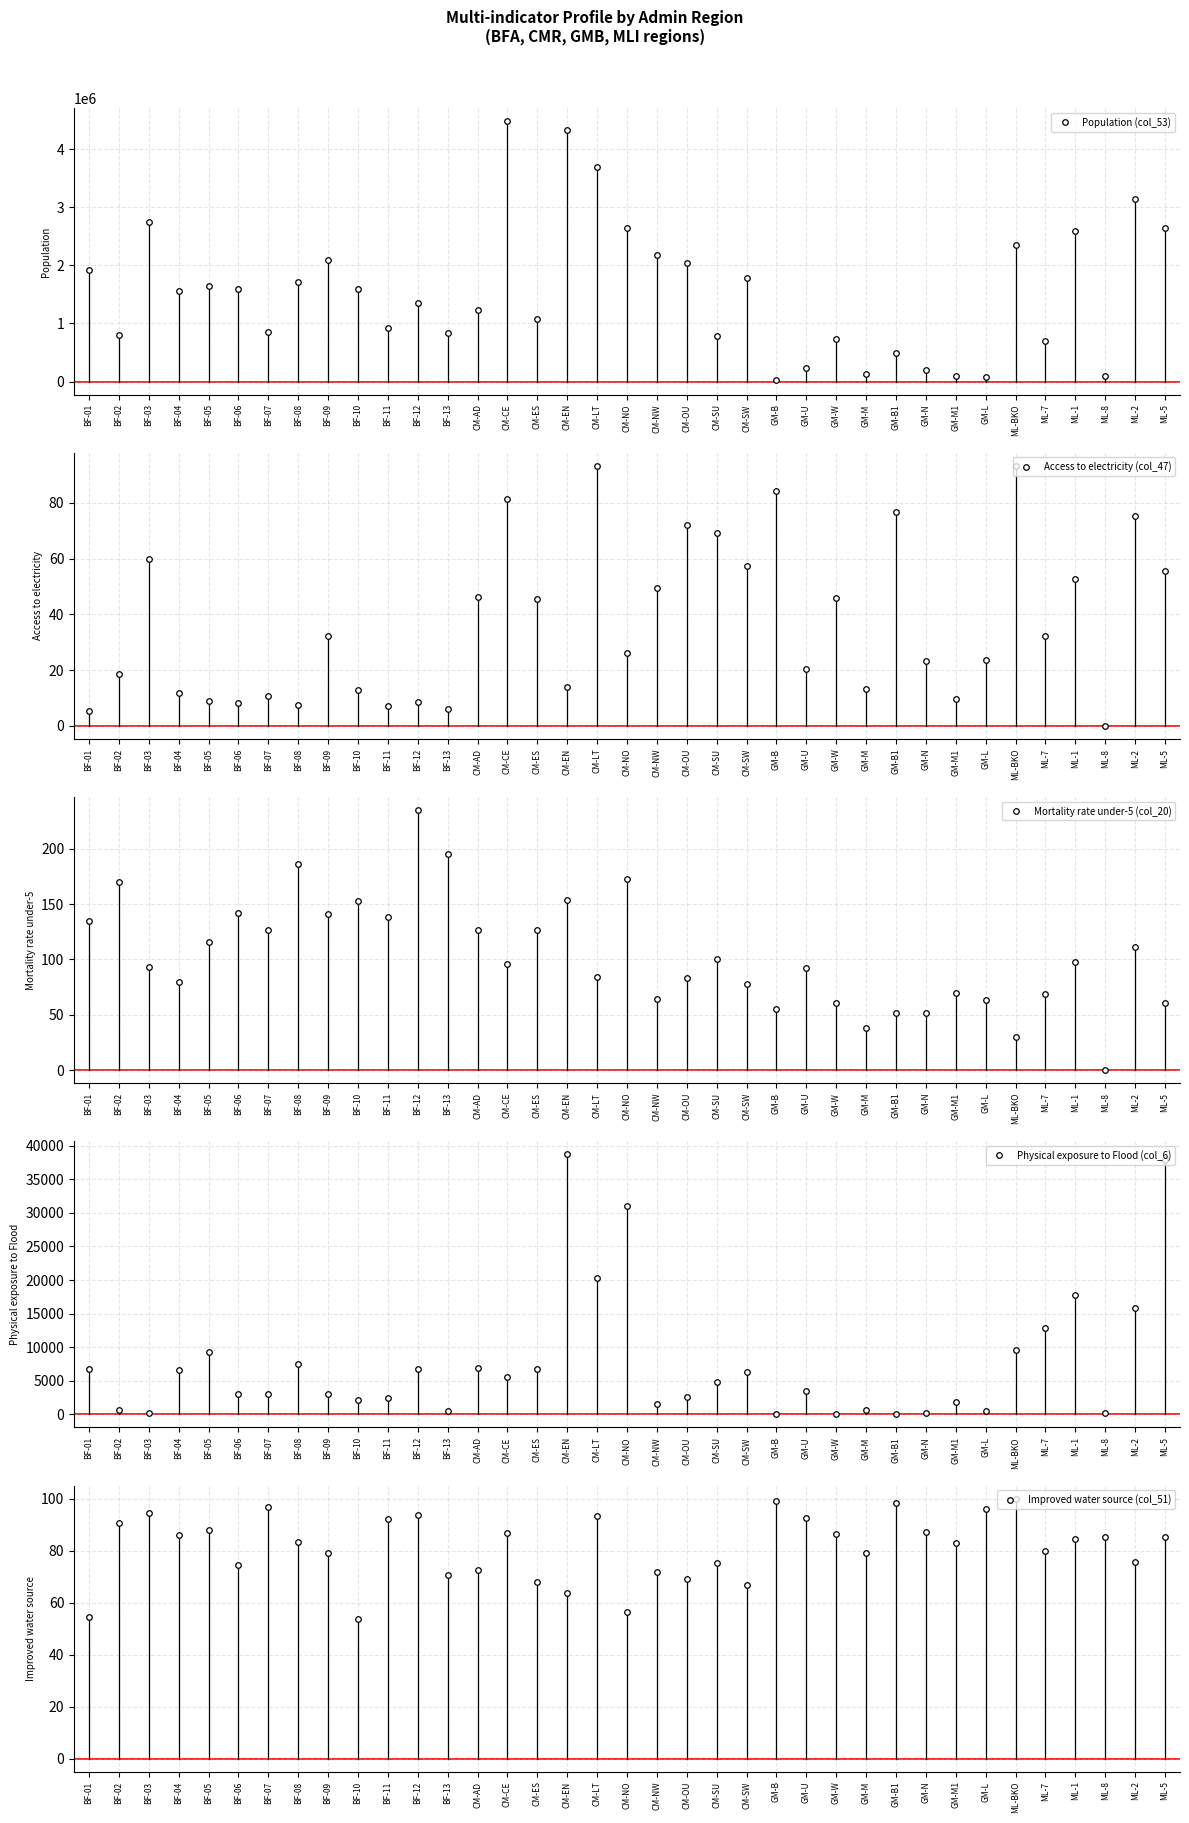

What is the label of the 30th point from the right?

BF-08